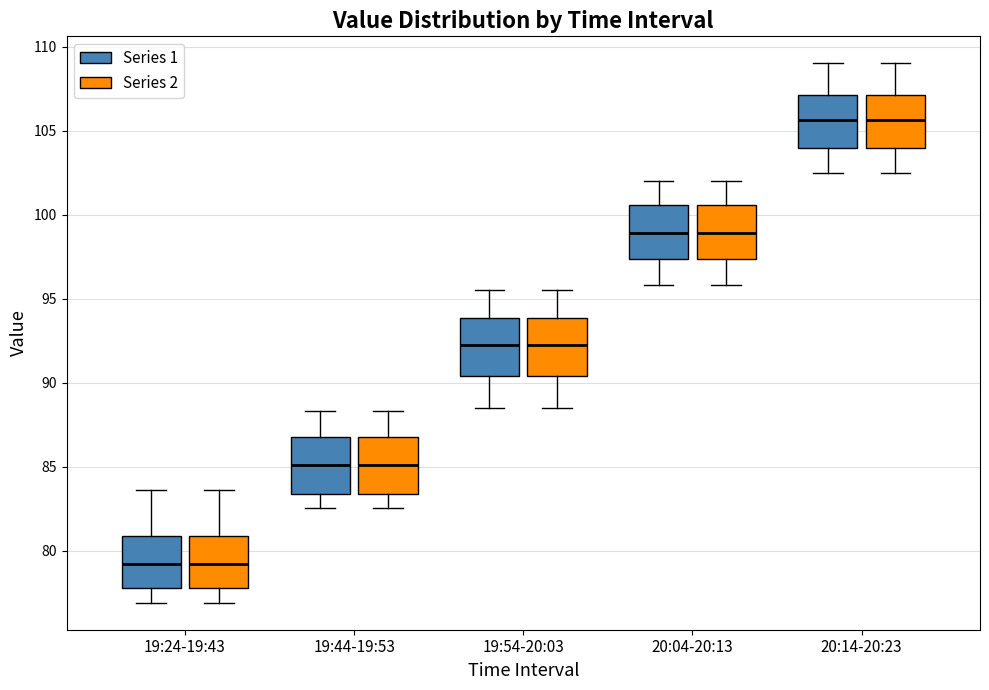

Reading left to right, read every box against the y-axis: the position of its median line, the range the box covers, and the ends of its whiskers. The values are not printed on the chart, so give them approximately, as read against the axis.

19:24-19:43 (Series 1): median 79.0, box 78.0 to 81.0, whiskers 77.0 to 83.5
19:24-19:43 (Series 2): median 79.0, box 78.0 to 81.0, whiskers 77.0 to 83.5
19:44-19:53 (Series 1): median 85.0, box 83.5 to 87.0, whiskers 82.5 to 88.5
19:44-19:53 (Series 2): median 85.0, box 83.5 to 87.0, whiskers 82.5 to 88.5
19:54-20:03 (Series 1): median 92.5, box 90.5 to 94.0, whiskers 88.5 to 95.5
19:54-20:03 (Series 2): median 92.5, box 90.5 to 94.0, whiskers 88.5 to 95.5
20:04-20:13 (Series 1): median 99.0, box 97.5 to 100.5, whiskers 96.0 to 102.0
20:04-20:13 (Series 2): median 99.0, box 97.5 to 100.5, whiskers 96.0 to 102.0
20:14-20:23 (Series 1): median 105.5, box 104.0 to 107.0, whiskers 102.5 to 109.0
20:14-20:23 (Series 2): median 105.5, box 104.0 to 107.0, whiskers 102.5 to 109.0